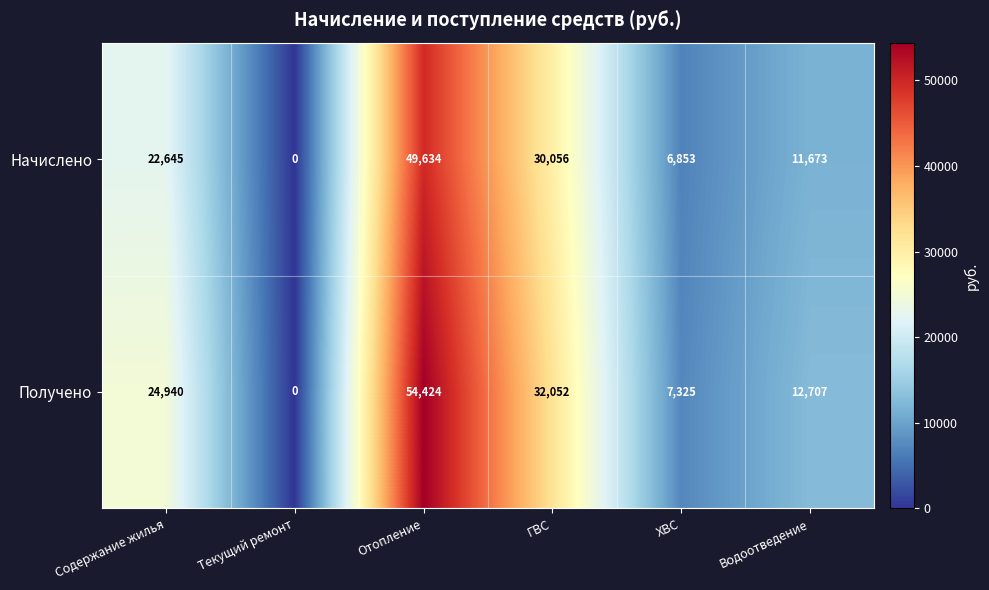

What is the total value across all series at Отопление?

104058